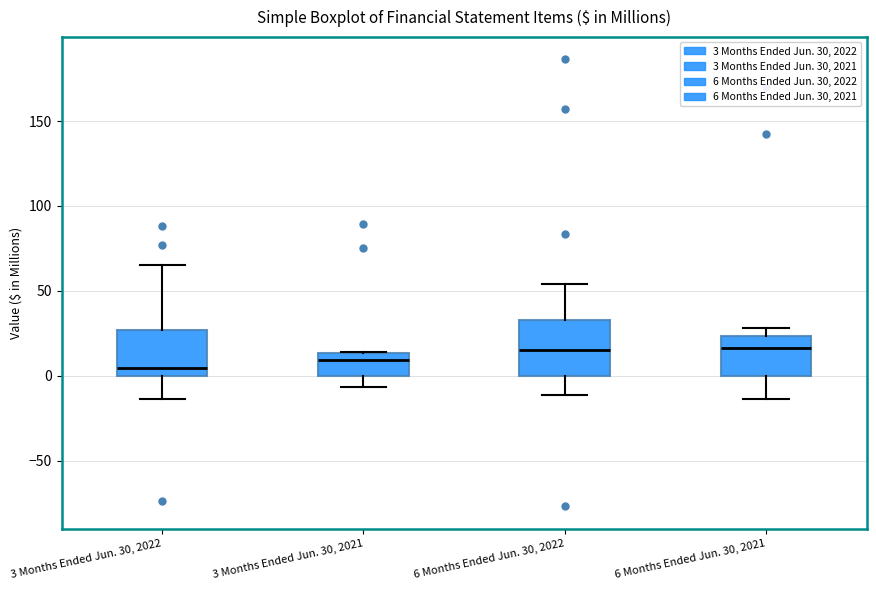

Which box is the tallest, from its lower edge to its upper edge?

6 Months Ended Jun. 30, 2022